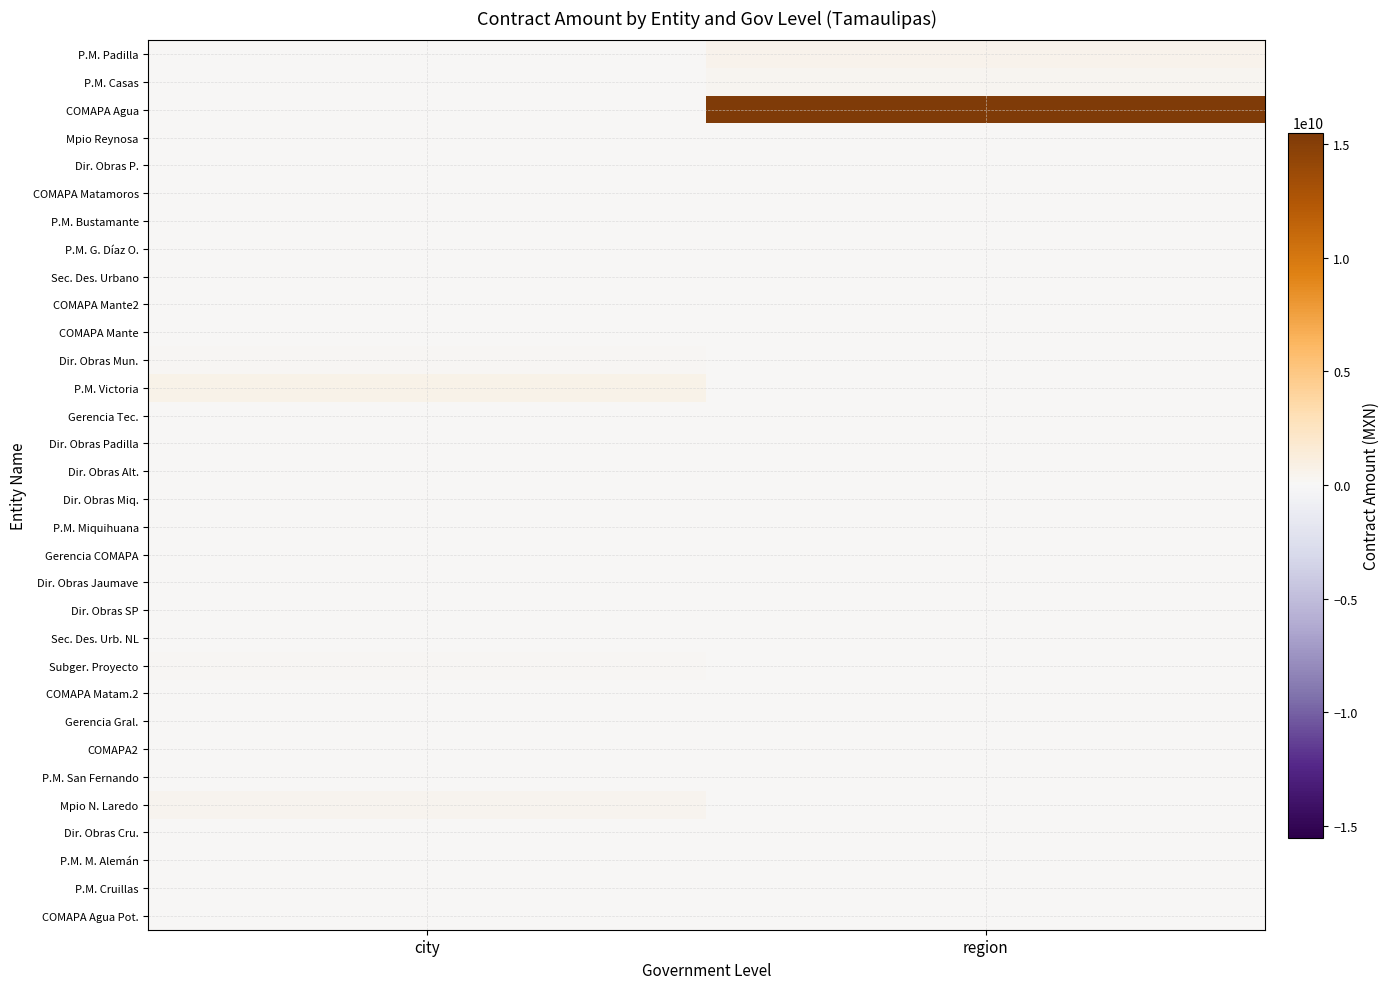

Which series has the largest total across all categories?

COMAPA Agua